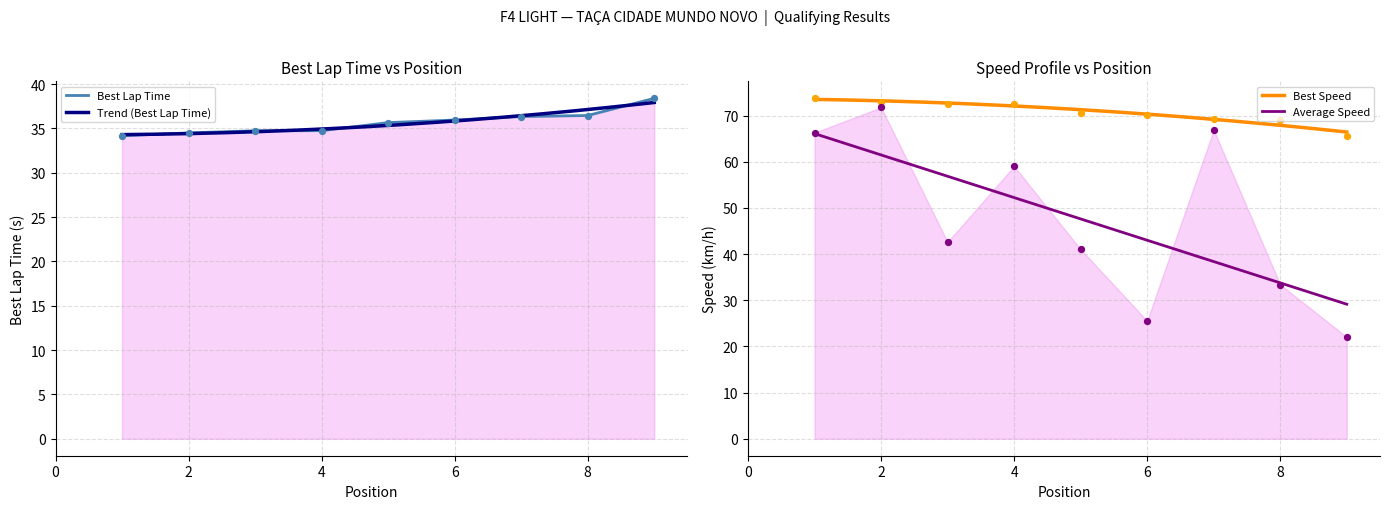

Which series has the widest spread of Y values?

Average Speed